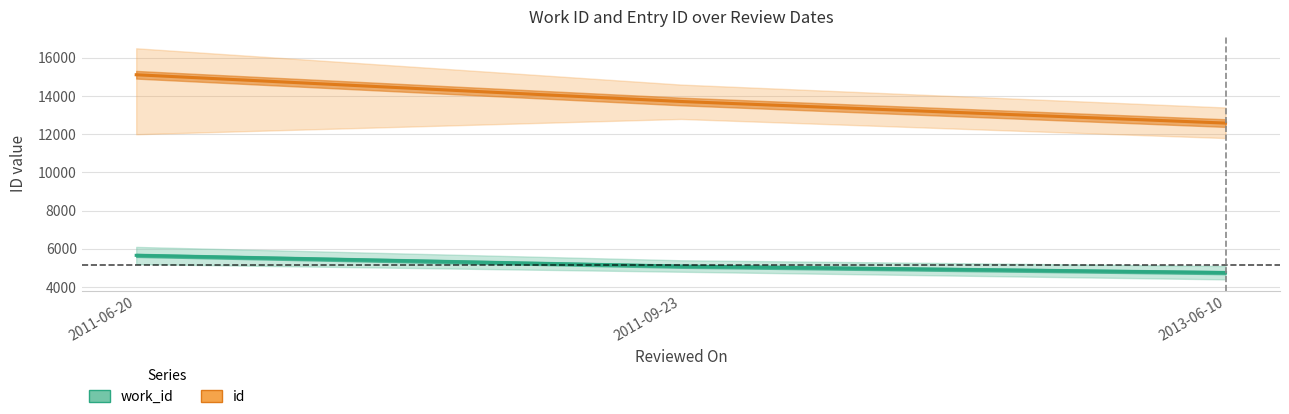

Where is id nearest to the value 13849?

2011-09-23